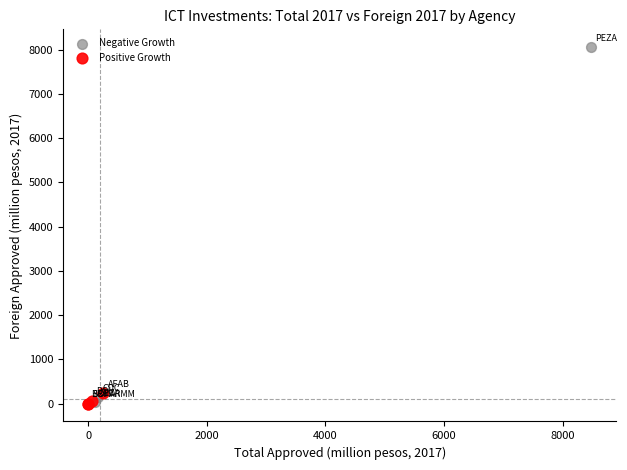

Which series contains the highest Y value?

Negative Growth